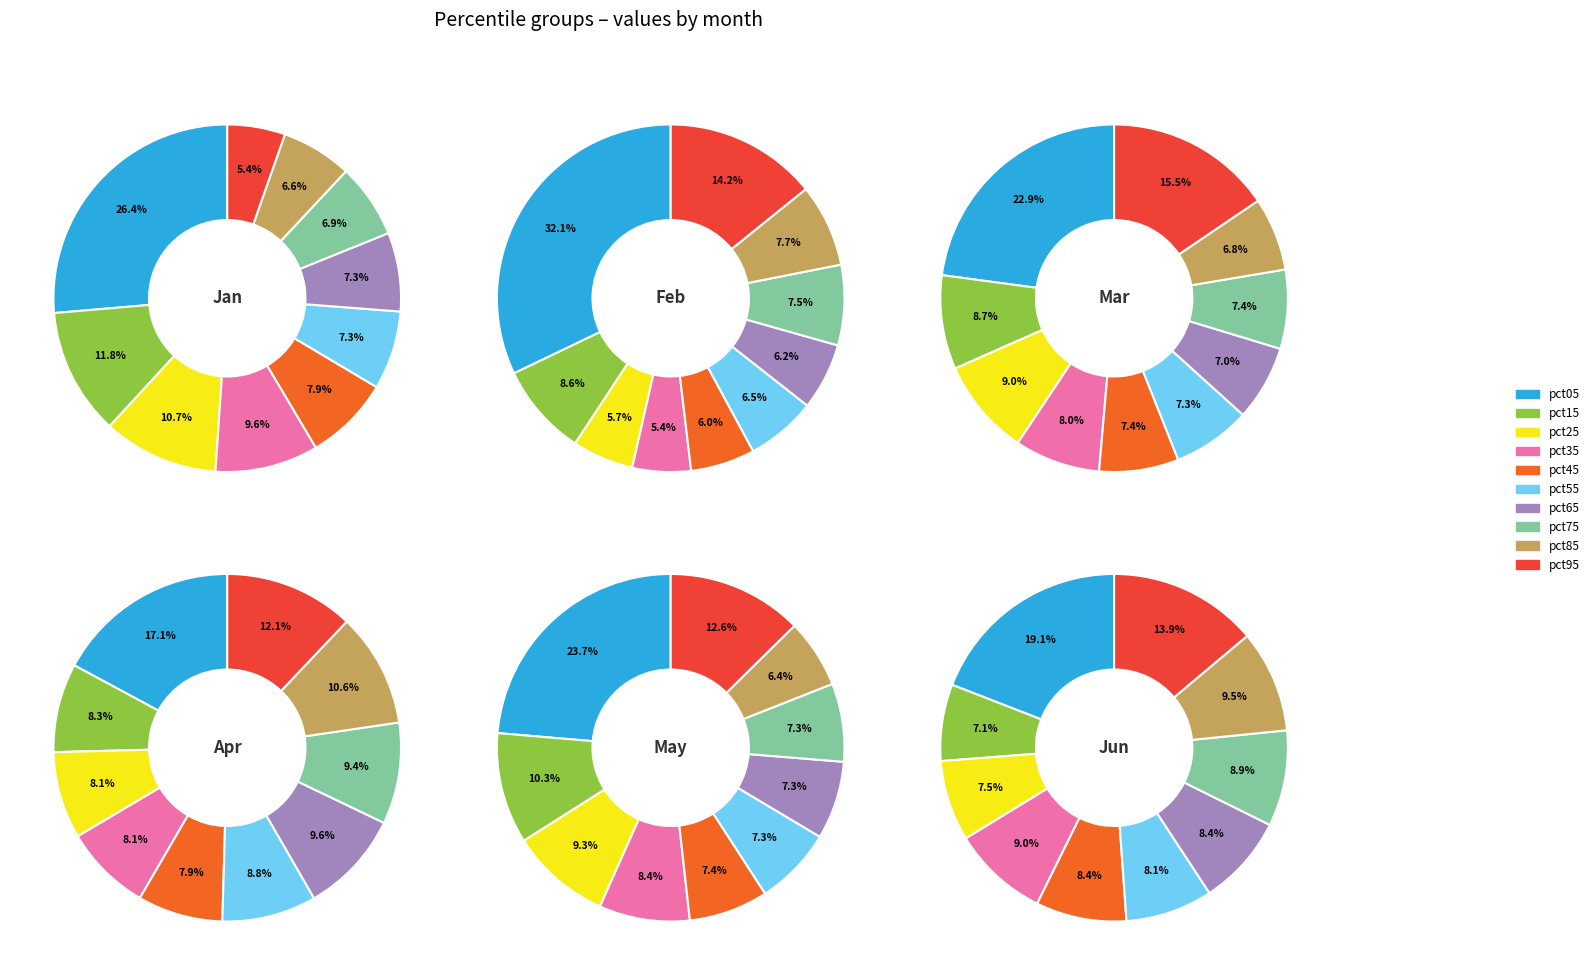

Rank the categories by value from highest to lowest.

pct05, pct15, pct25, pct35, pct45, pct65, pct55, pct75, pct85, pct95